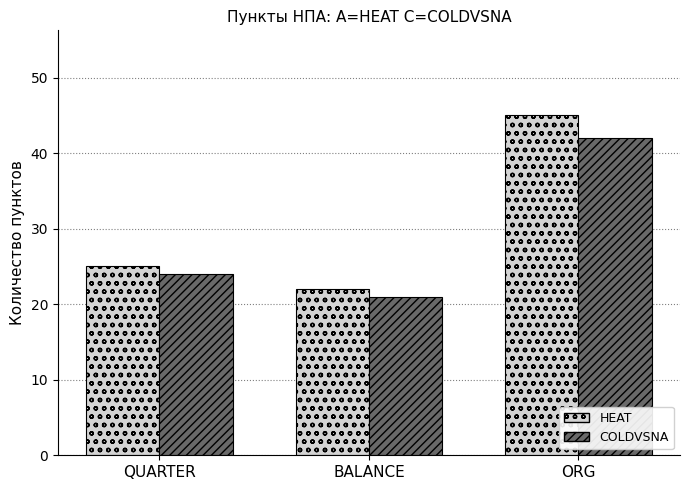

What position from the left is QUARTER?

1